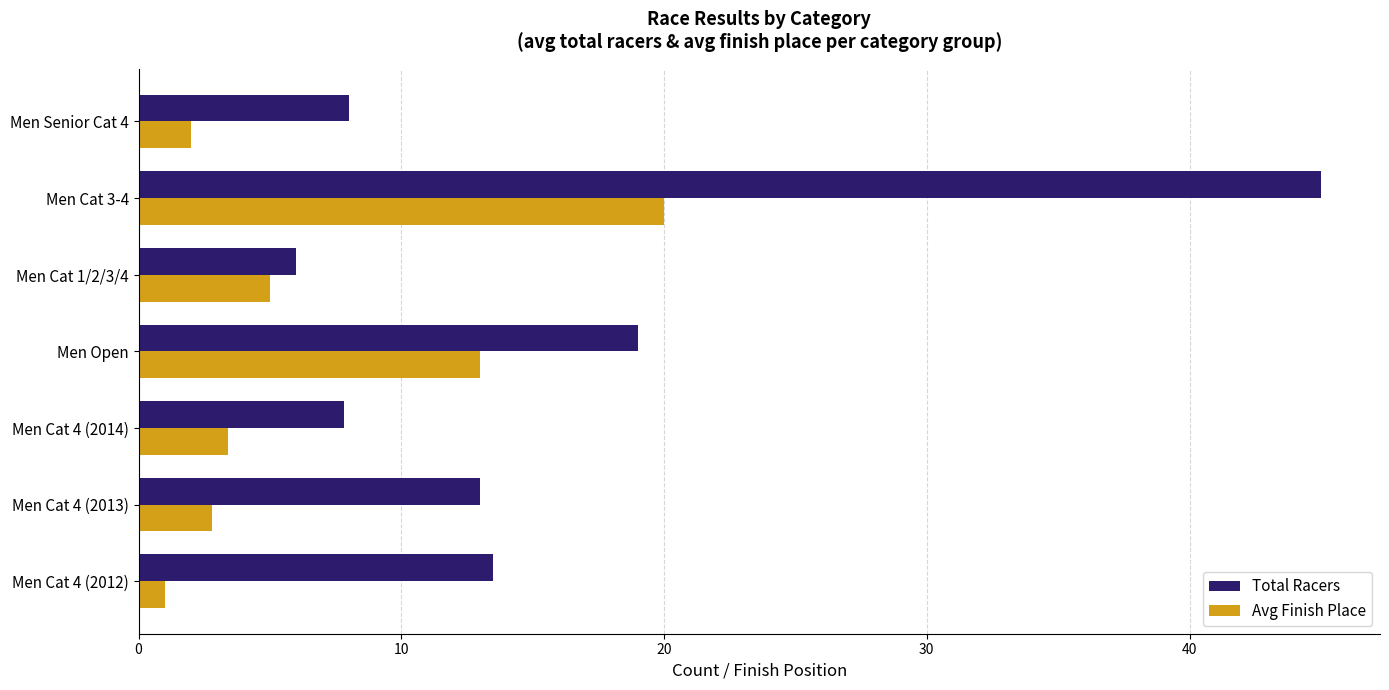

What is the sum of the Total Racers values at Men Open and Men Cat 4 (2014)?

26.8